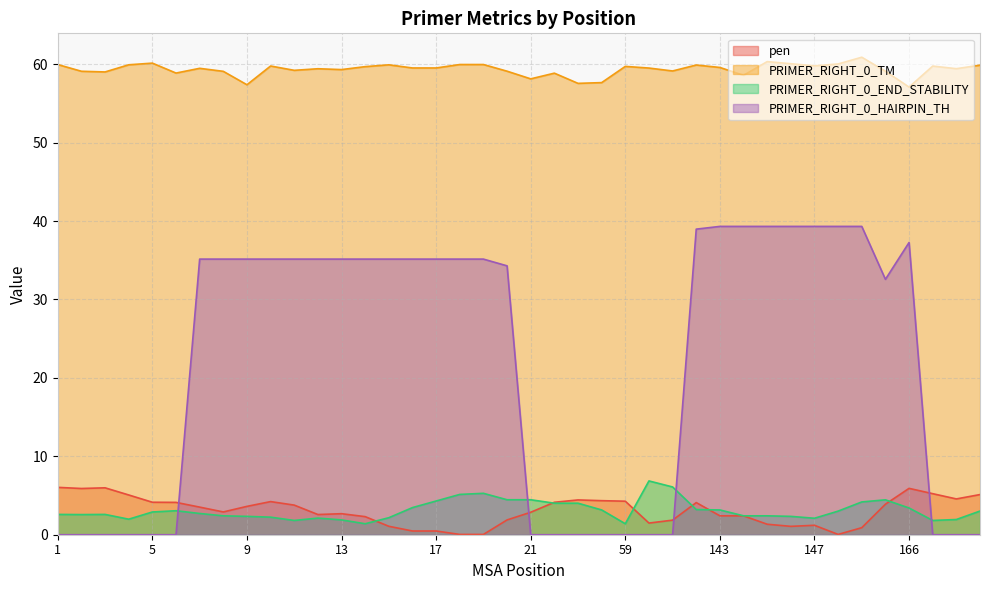

At which label is PRIMER_RIGHT_0_TM closest to 58?

21